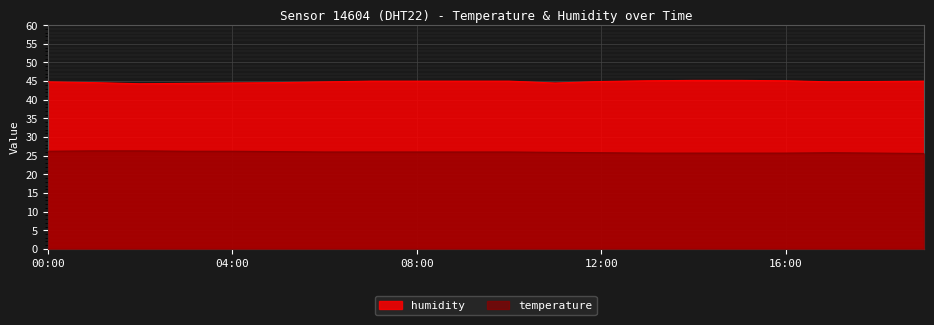

What are all the series names shown in the legend?

humidity, temperature